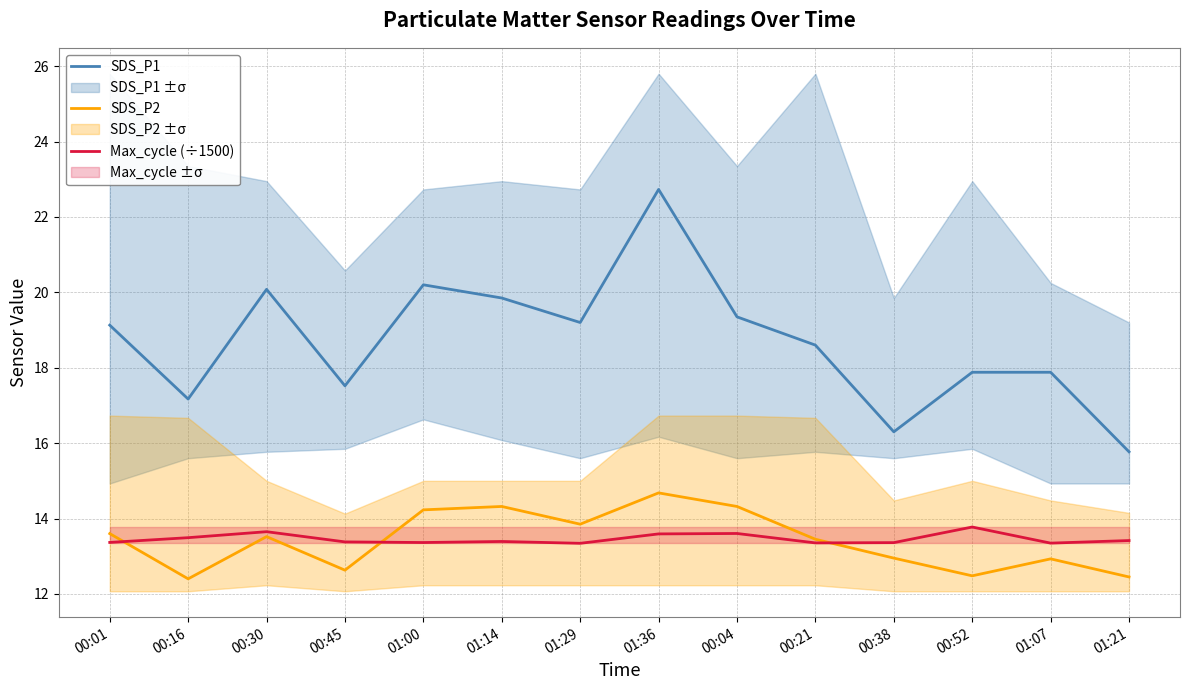

True or false: SDS_P2 and SDS_P1 cross at least once.

False